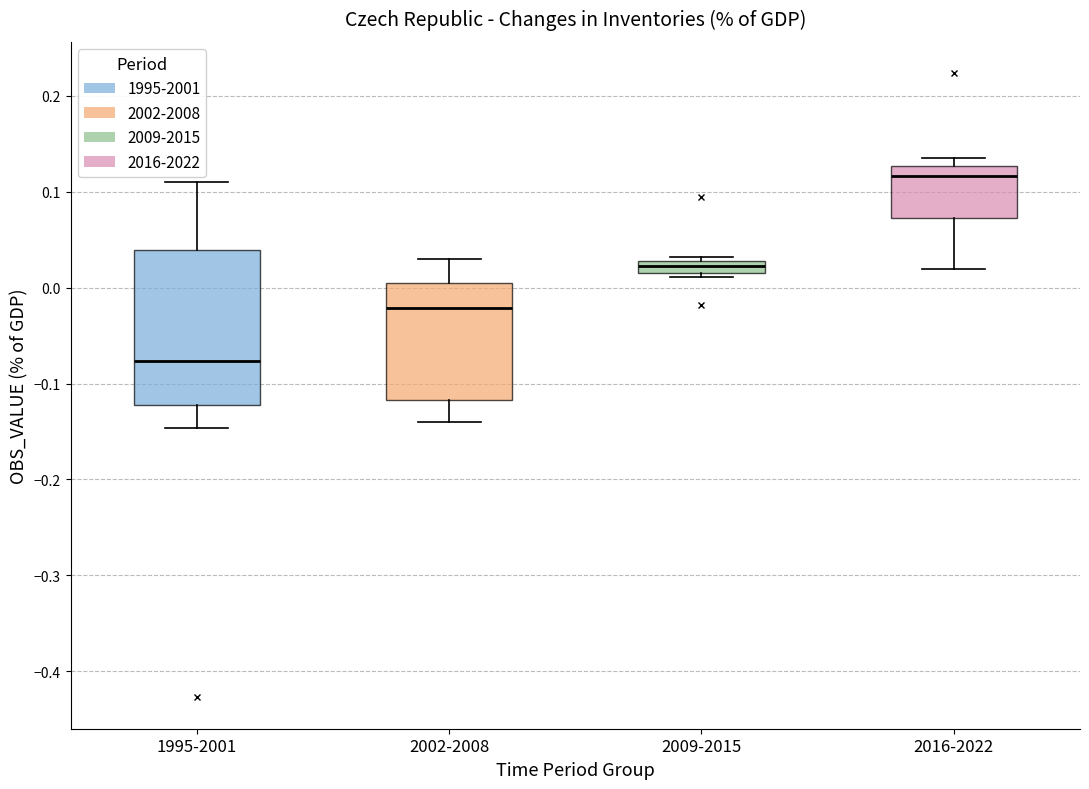

Where is the lower edge of the box for 2016-2022 on the y-axis? The values are not printed on the chart, so give them approximately, as read against the axis.

0.07